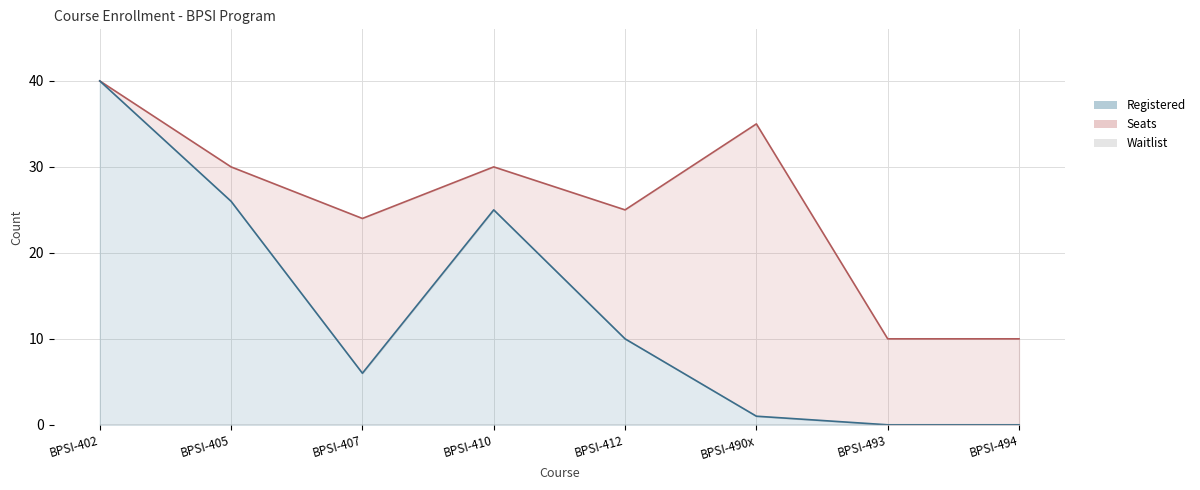

Reading left to right, what are all the values shown in this chart?

Registered: BPSI-402=40	BPSI-405=26	BPSI-407=6	BPSI-410=25	BPSI-412=10	BPSI-490x=1	BPSI-493=0	BPSI-494=0
Seats: BPSI-402=40	BPSI-405=30	BPSI-407=24	BPSI-410=30	BPSI-412=25	BPSI-490x=35	BPSI-493=10	BPSI-494=10